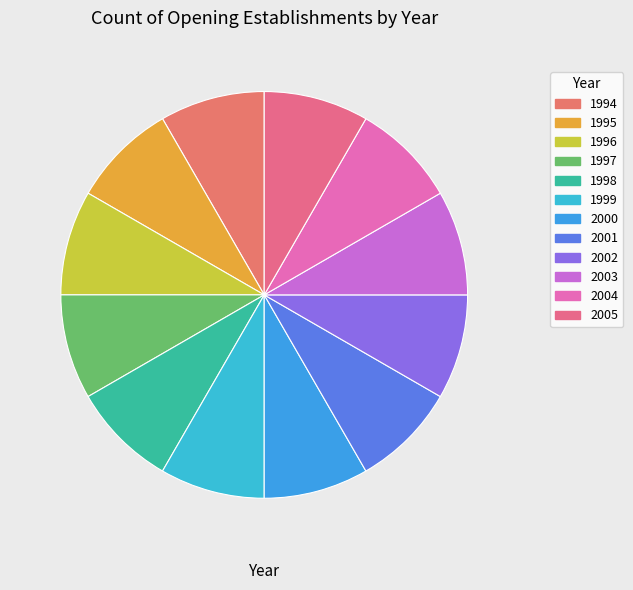

How many slices are in this pie chart?

12